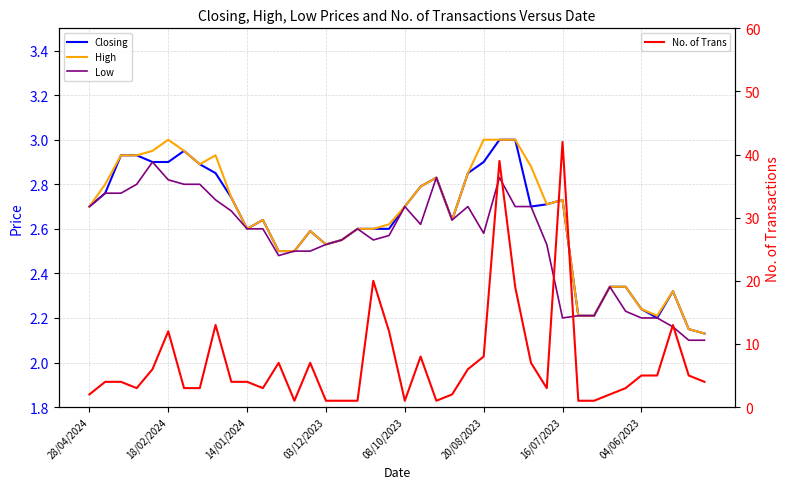

Rank the series by their maximum value, from lowest to highest.

Low, Closing, High, No. of Trans